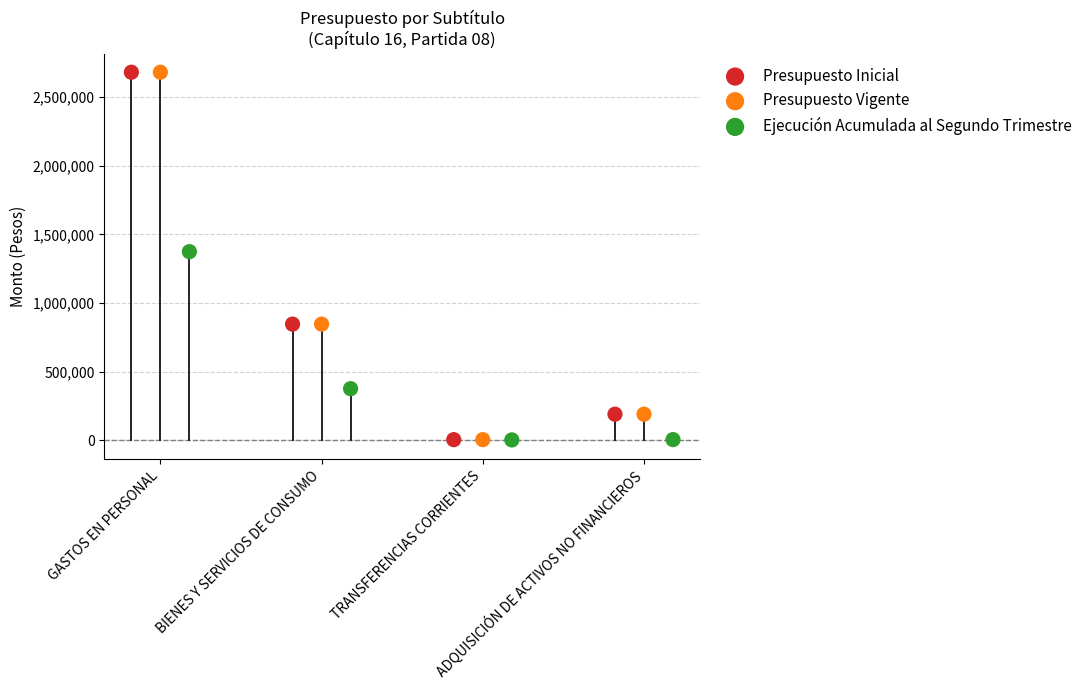

What are all the series names shown in the legend?

Presupuesto Inicial, Presupuesto Vigente, Ejecución Acumulada al Segundo Trimestre